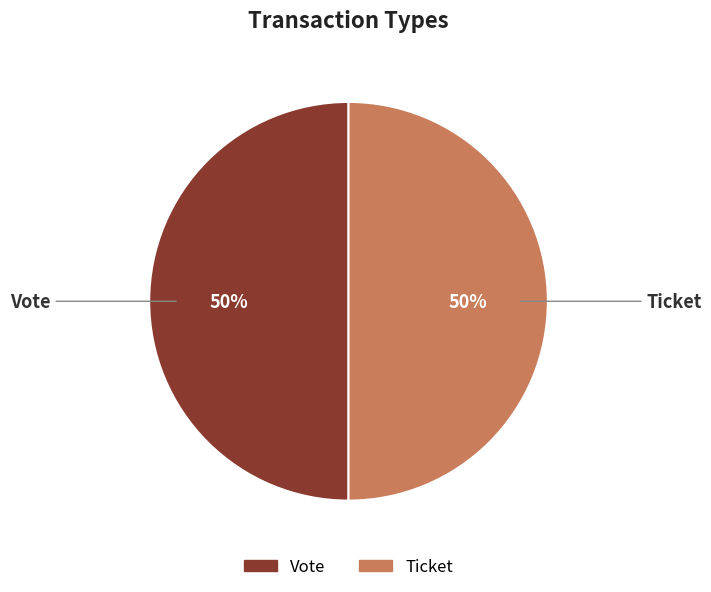

What is the ratio of the value at Ticket to the value at Vote?

1.0